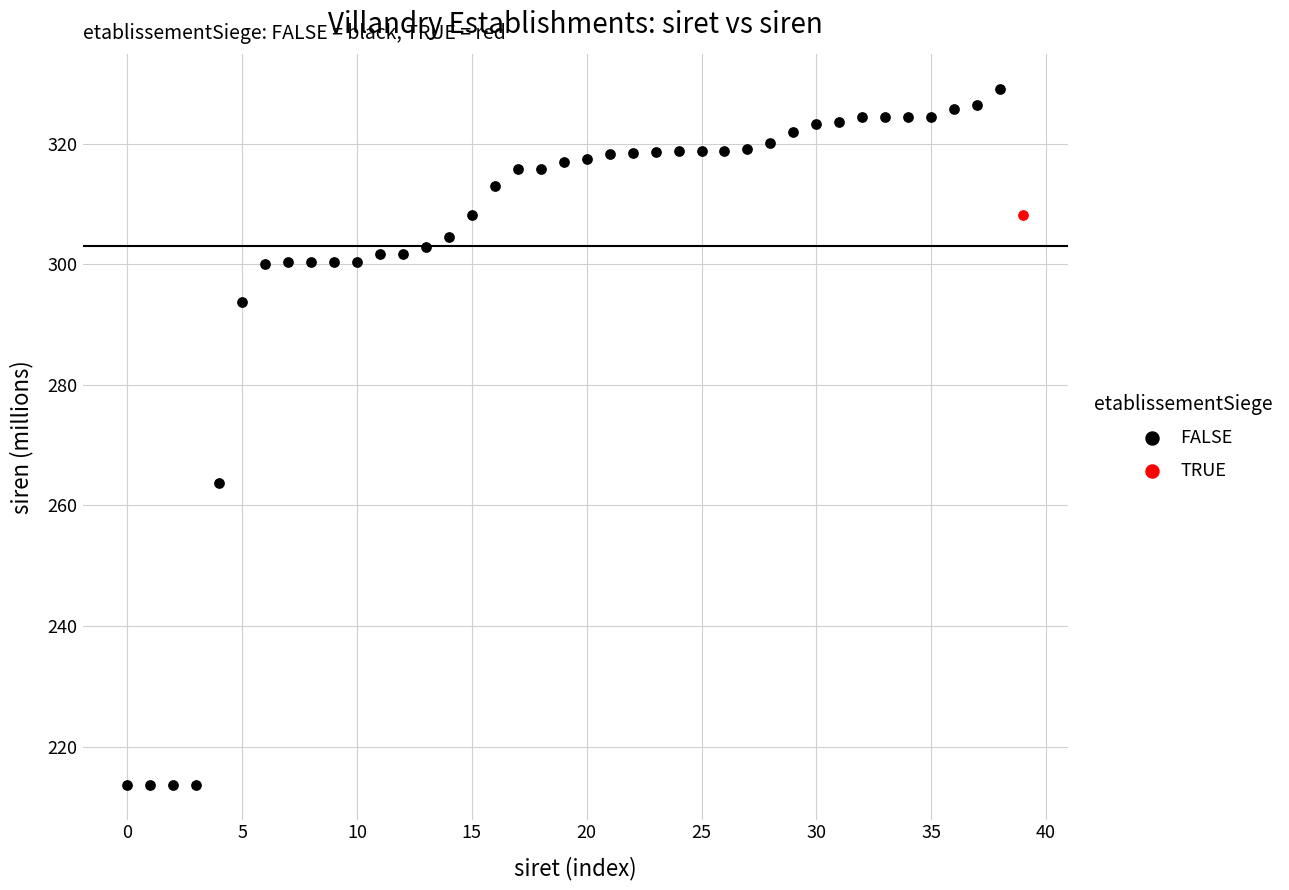

What are all the series names shown in the legend?

FALSE, TRUE